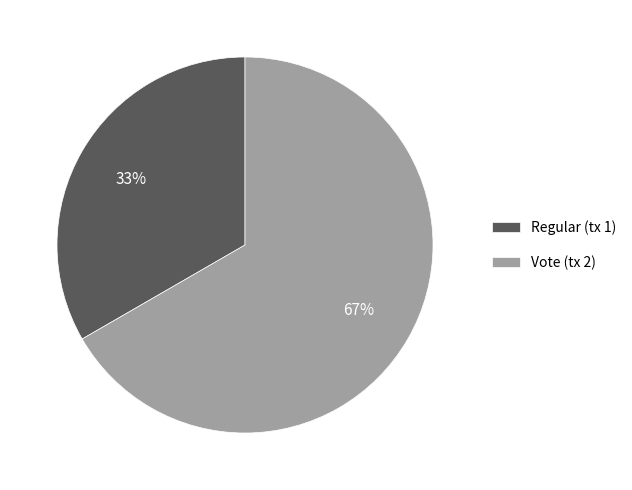

Rank the categories by value from highest to lowest.

Vote (tx 2), Regular (tx 1)